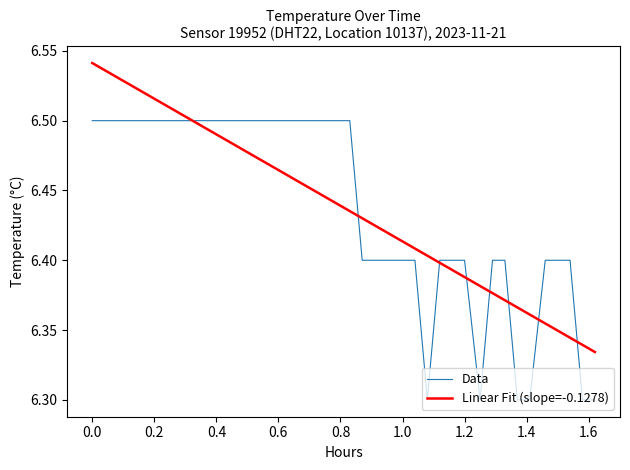

How many lines are shown in the chart?

2